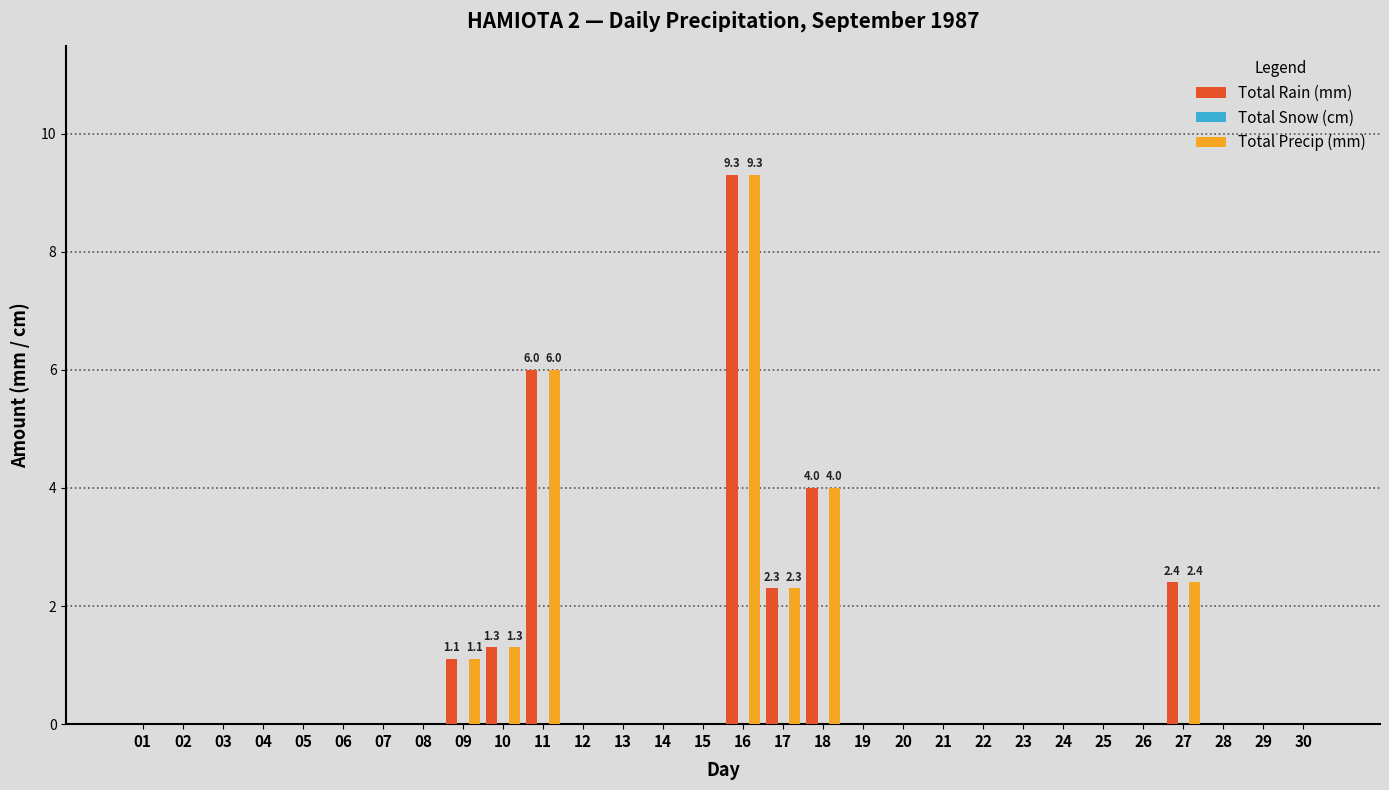

The Total Rain (mm) series shows -5.5 at 02. True or false?

False